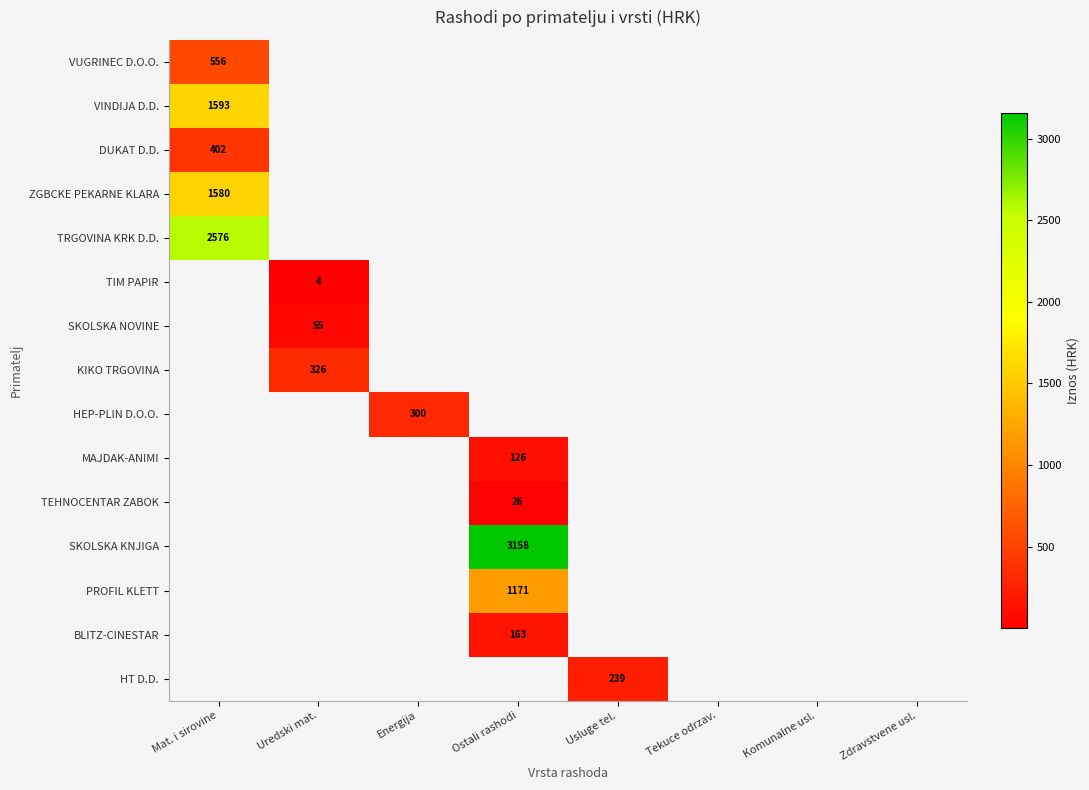

What is the spread (max minus min) of values at Mat. i sirovine?

2174.0